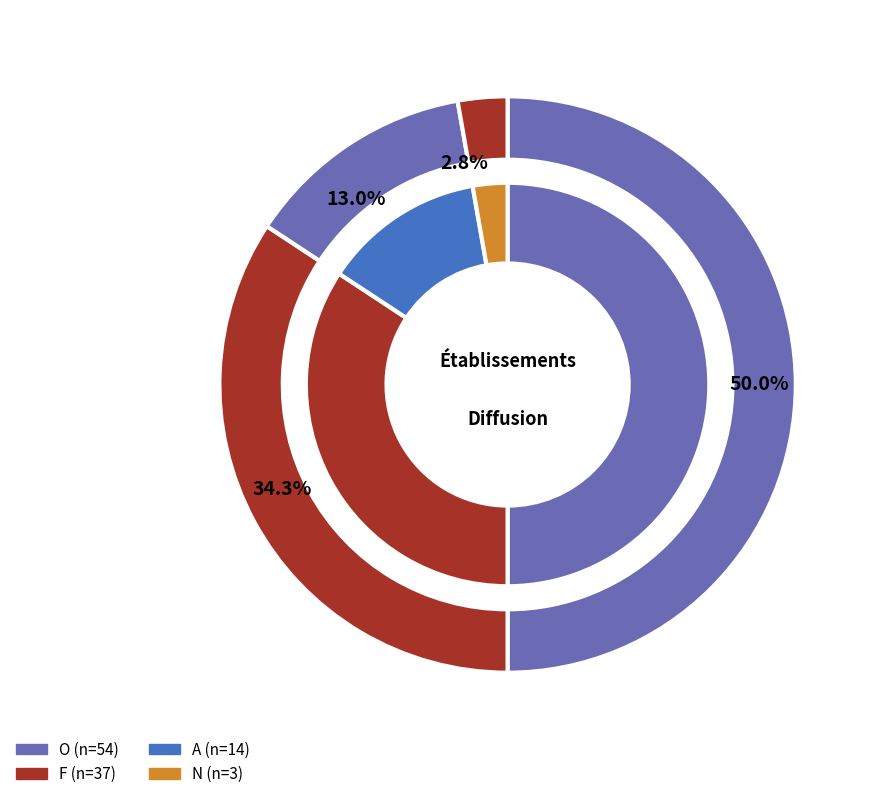

What portion of the pie excludes A?

87.0%